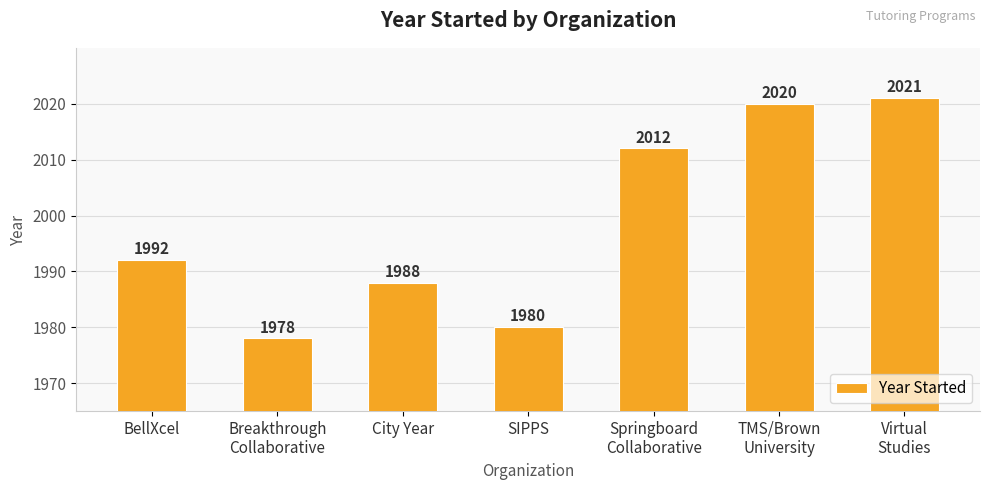

What is the label of the 4th bar from the right?

SIPPS